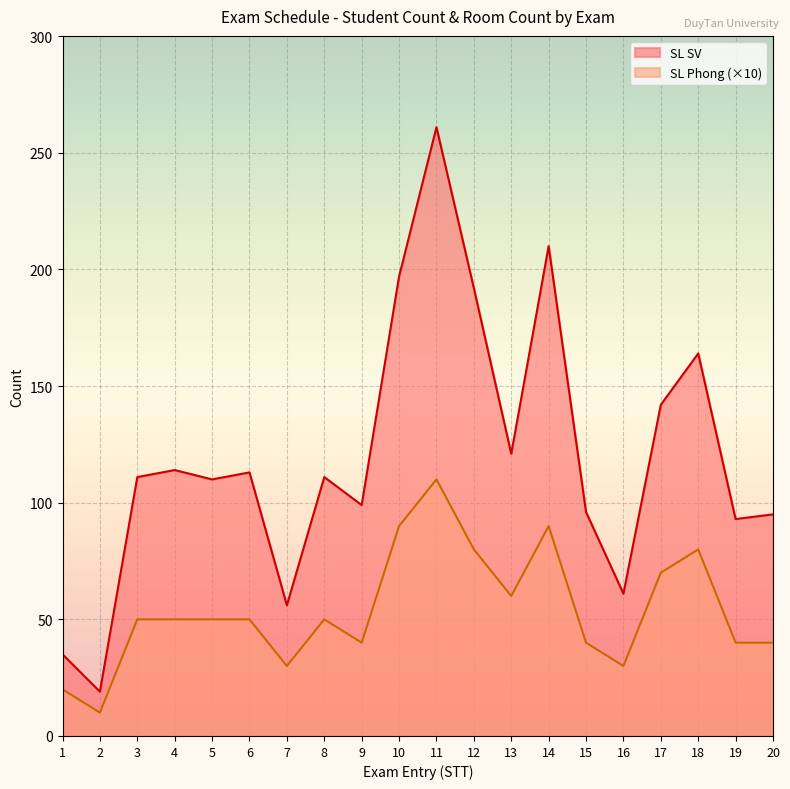

What is the sum of all SL Phong values?

1080